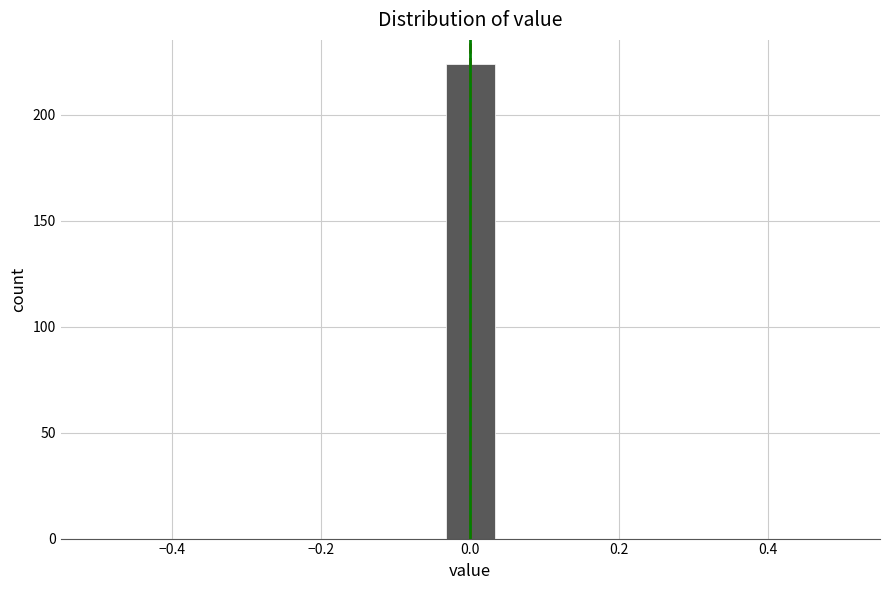

Around what value on the x-axis is the tallest bar? Give the approximate position of its centre, as read against the axis.

0.00